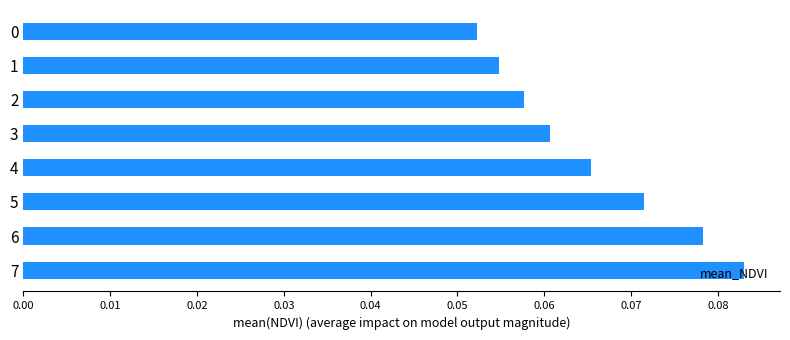

The chart shows a value of 0.0 at 7. True or false?

False